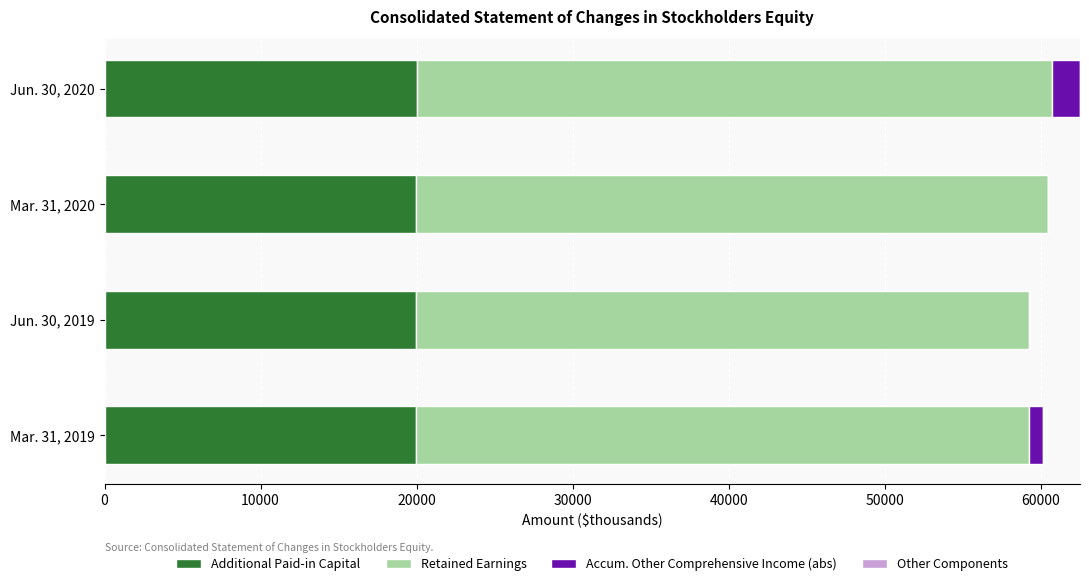

The value of Additional Paid-in Capital at Jun. 30, 2019 is 6767. True or false?

False